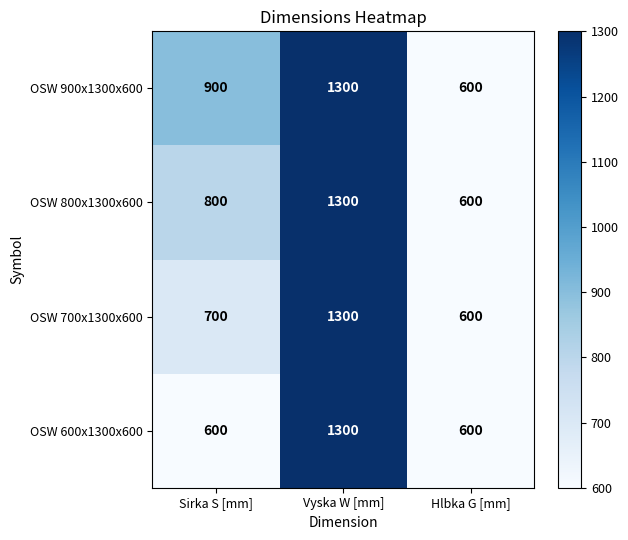

Which series has the largest total across all categories?

OSW 900x1300x600